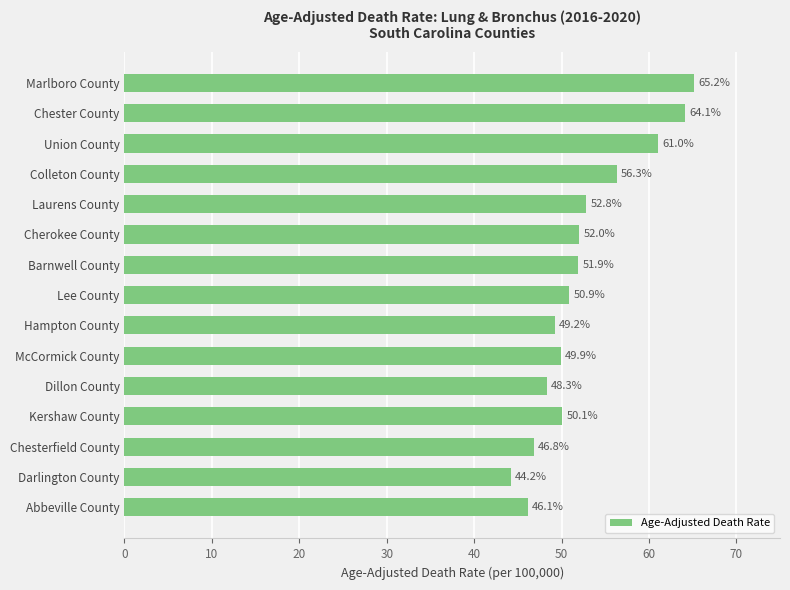

How many bars are there in total?

15